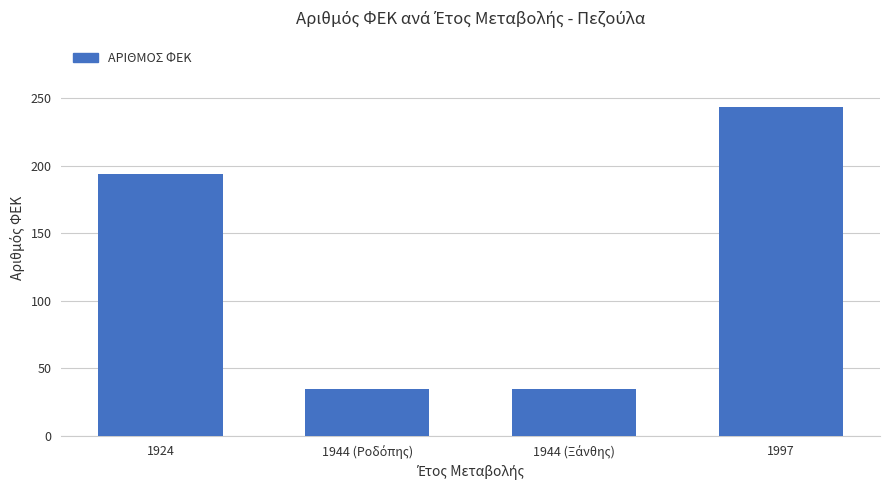

Reading right to left, what are all the values shown in this chart?

244	35	35	194